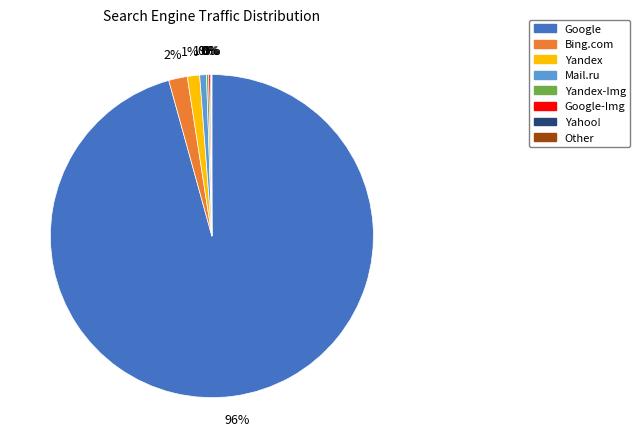

Which category has the biggest portion of the pie?

Google